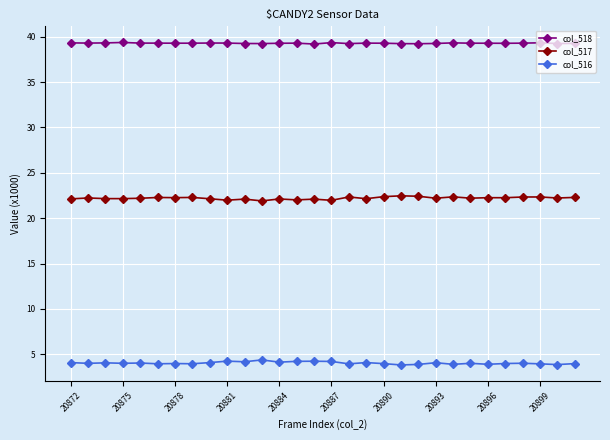

Count the number of data series in this chart.

3